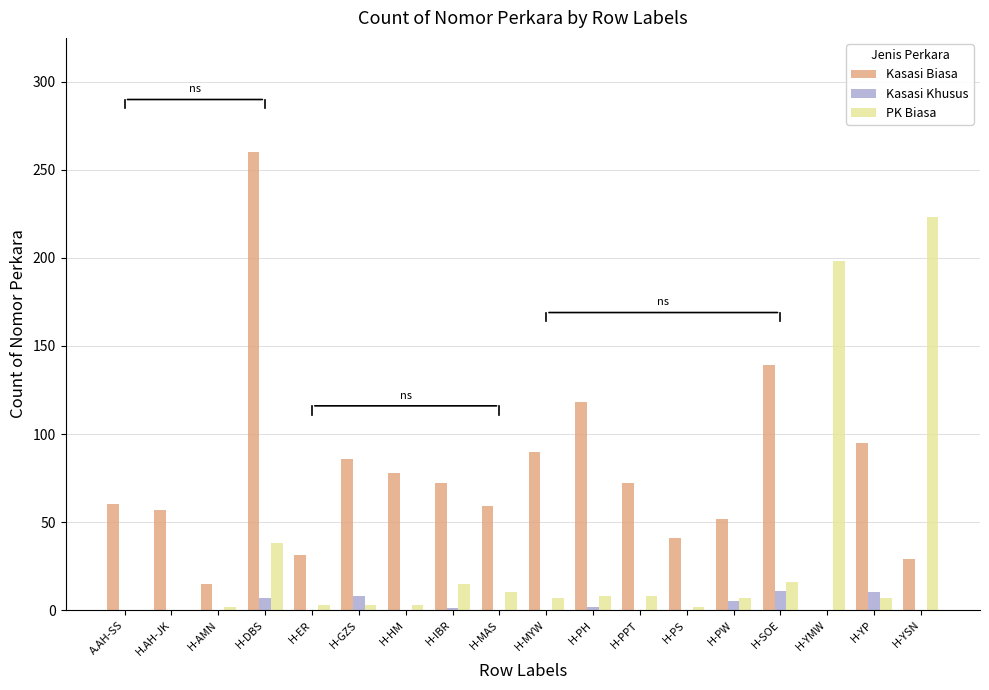

How many data points does each series have?

18